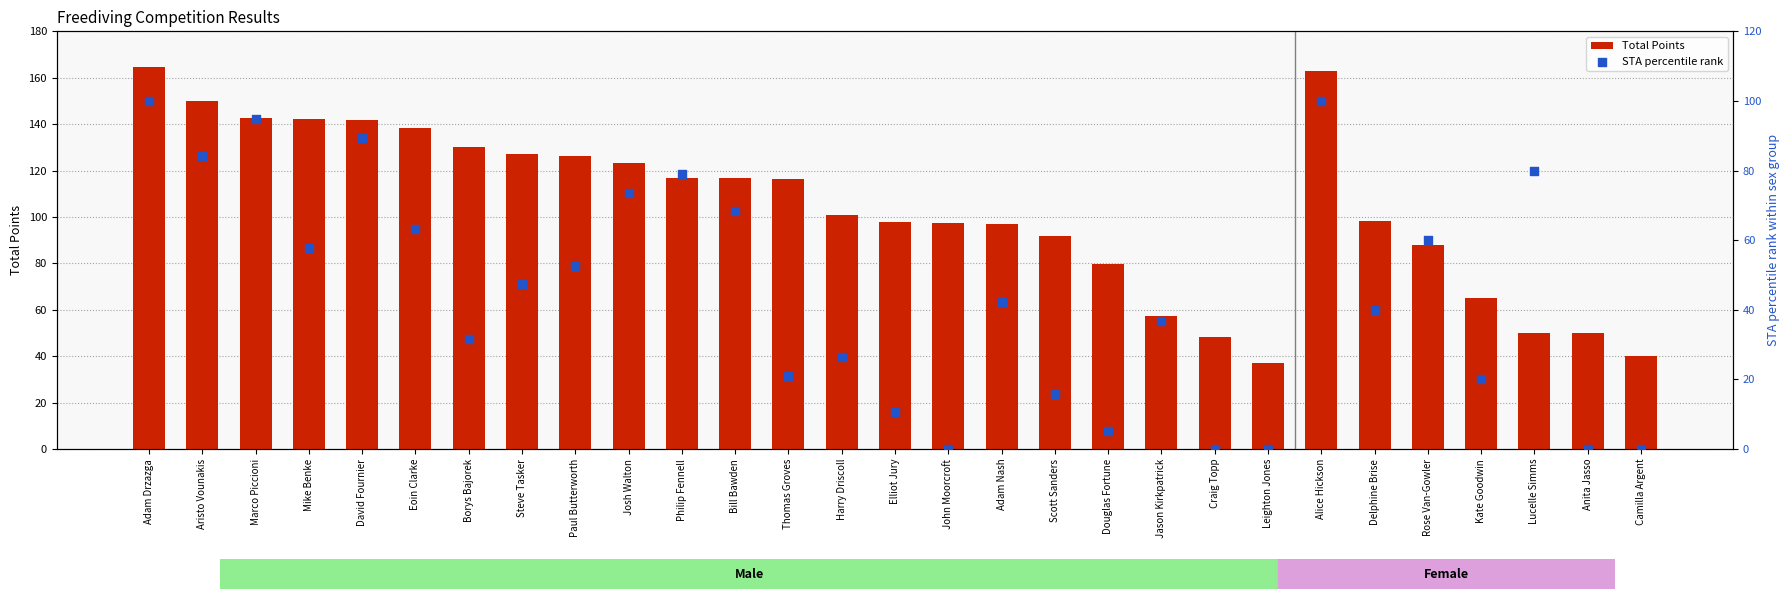

Which series has the largest total across all categories?

Total Points